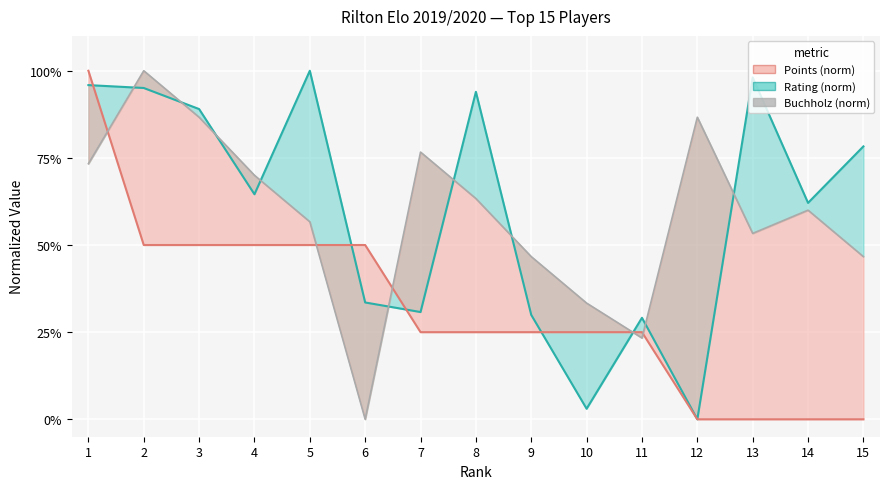

The Points (norm) series shows -59.7 at 15. True or false?

False